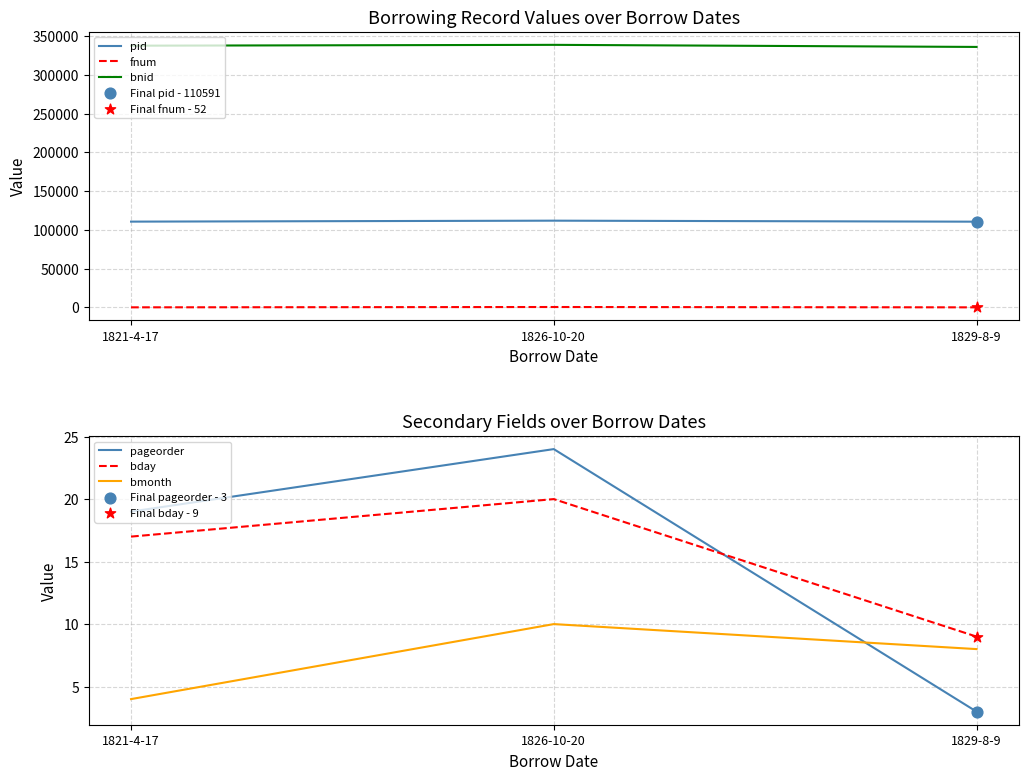

What is the total value across all series at 1821-4-17?

448434